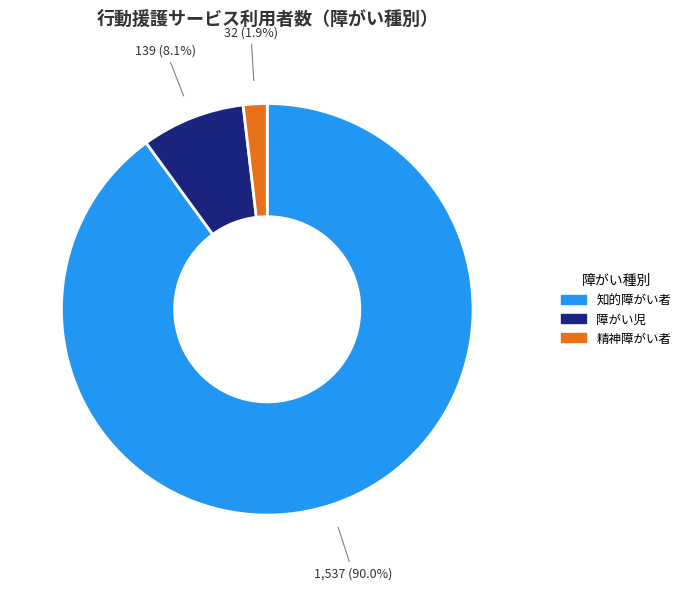

Is there a majority slice in this chart?

Yes